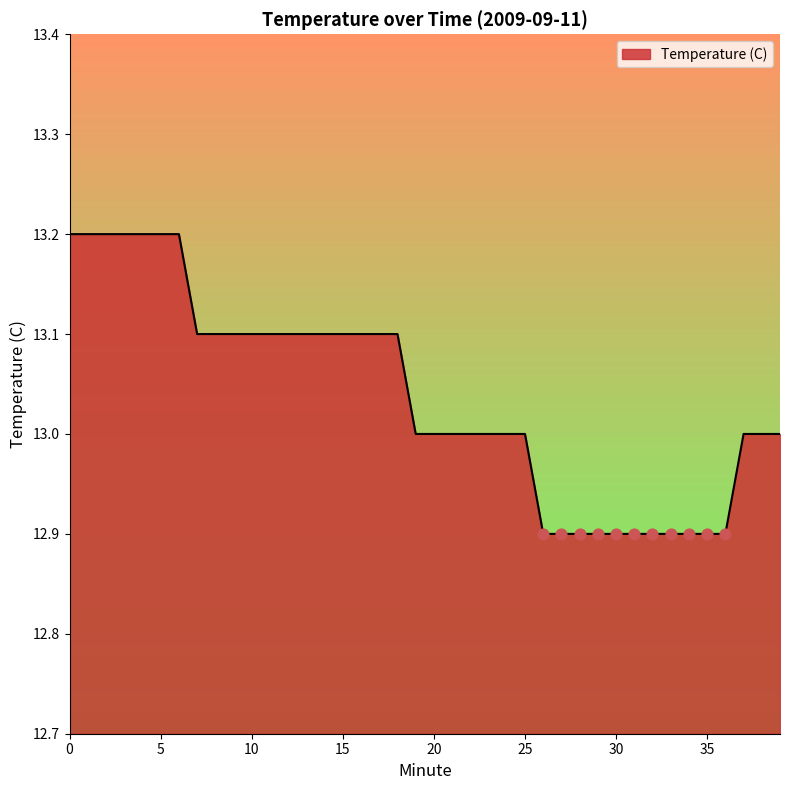

What is the greatest value displayed?

13.2